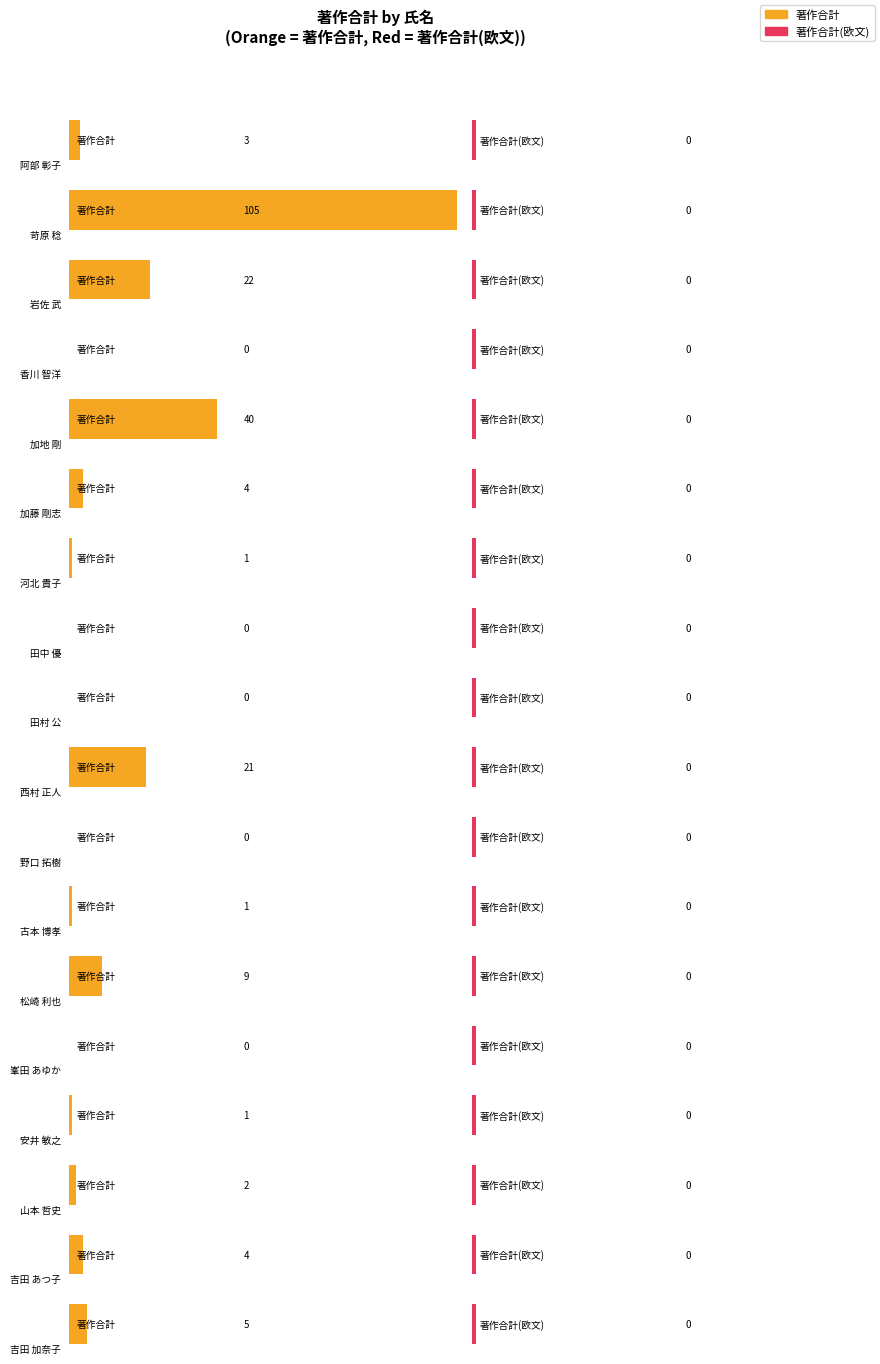

At which label does 著作合計 first exceed 3?

苛原 稔